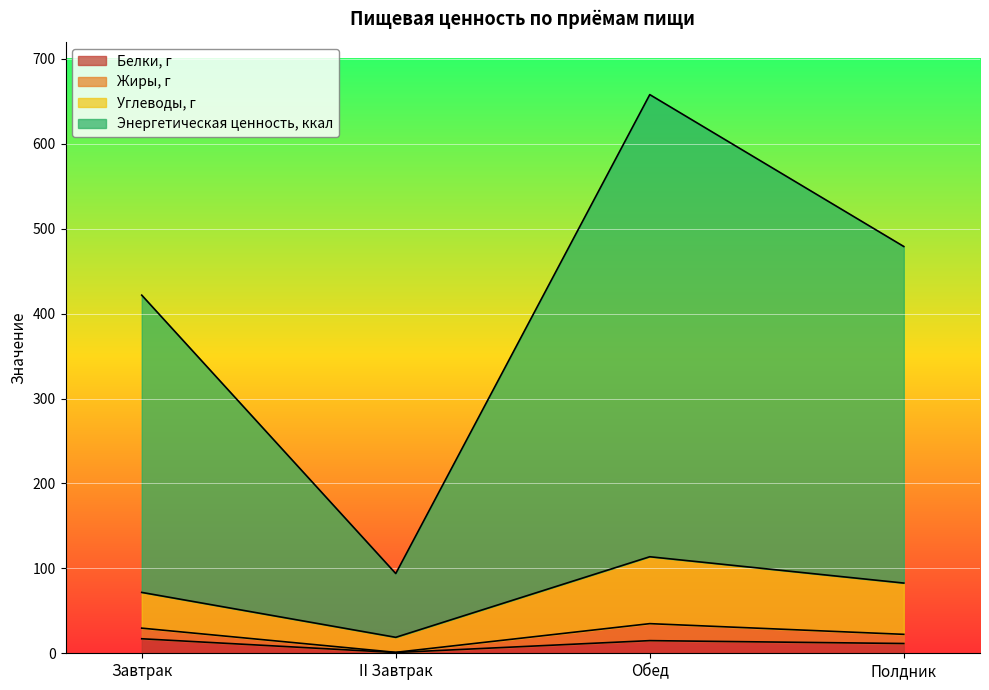

At which category is the sum across all series the highest?

Обед